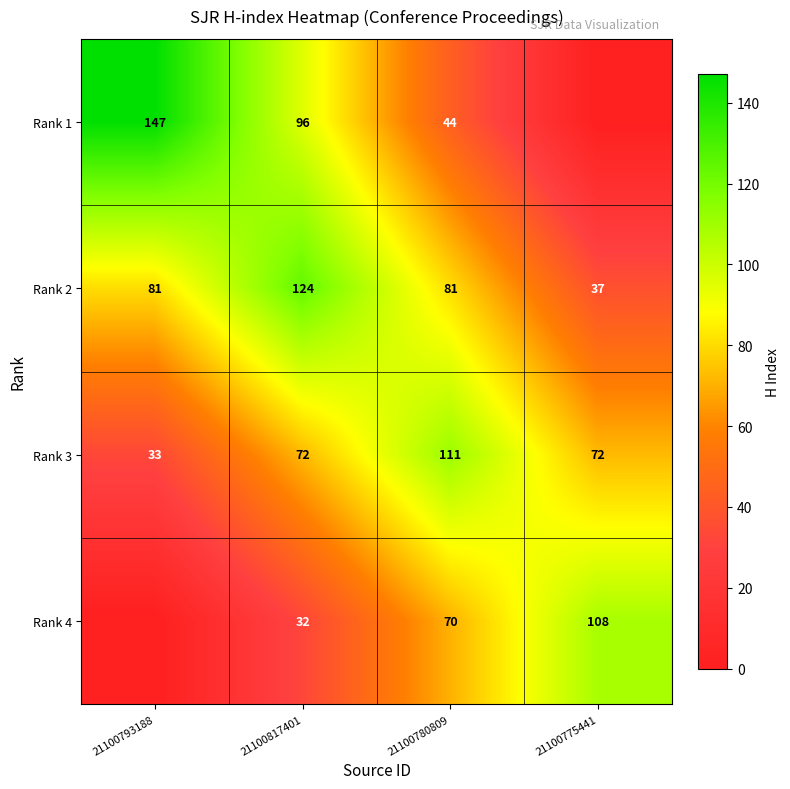

What is the lowest value of the Rank 2 series?

37